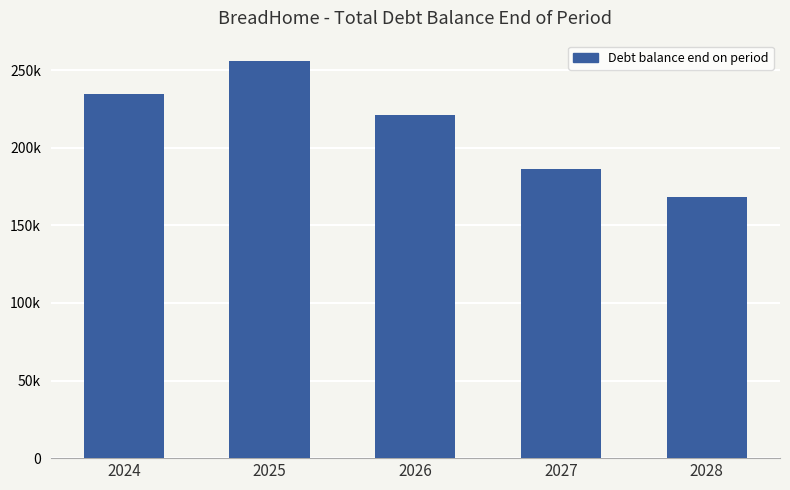

Are the bars horizontal?

No